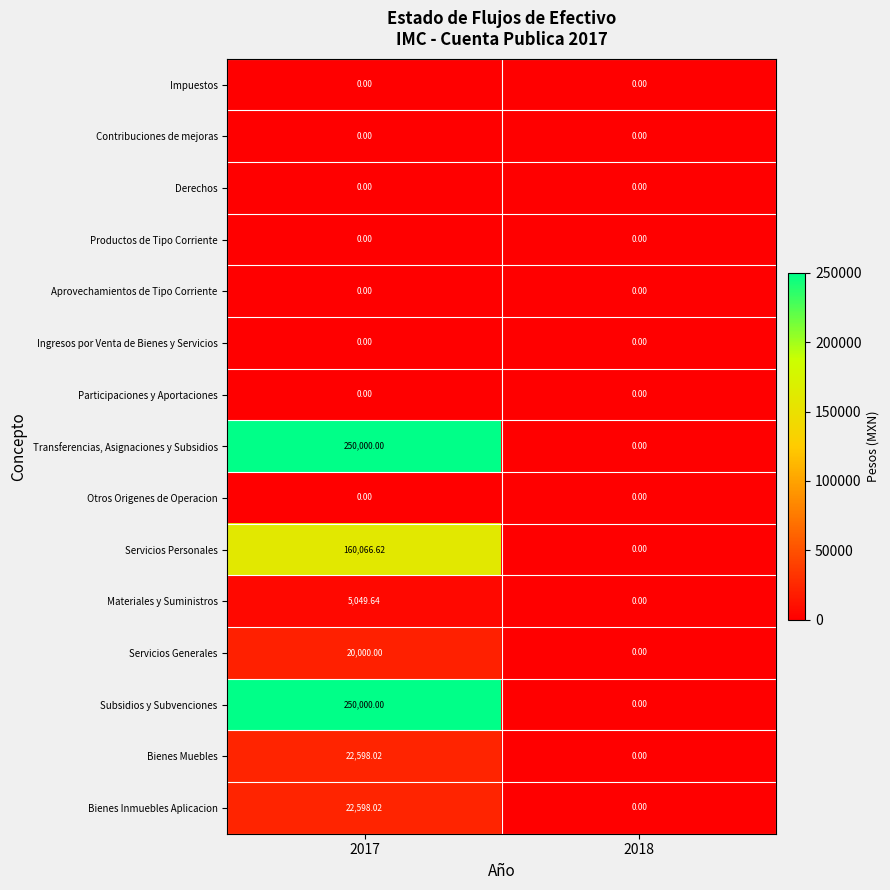

Count the number of categories in the chart.

2